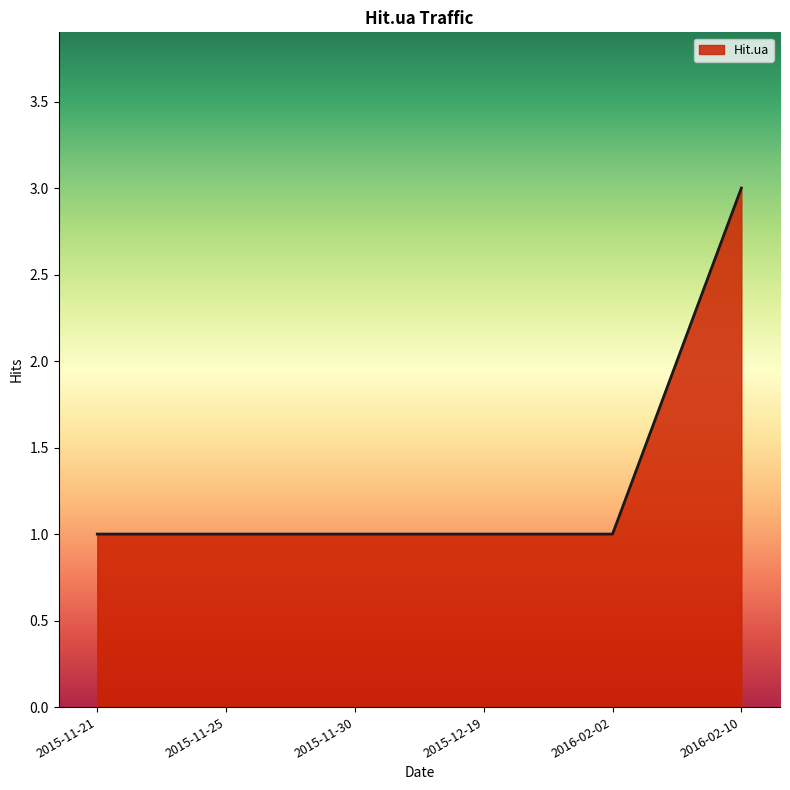

What is the sum of all values?

8